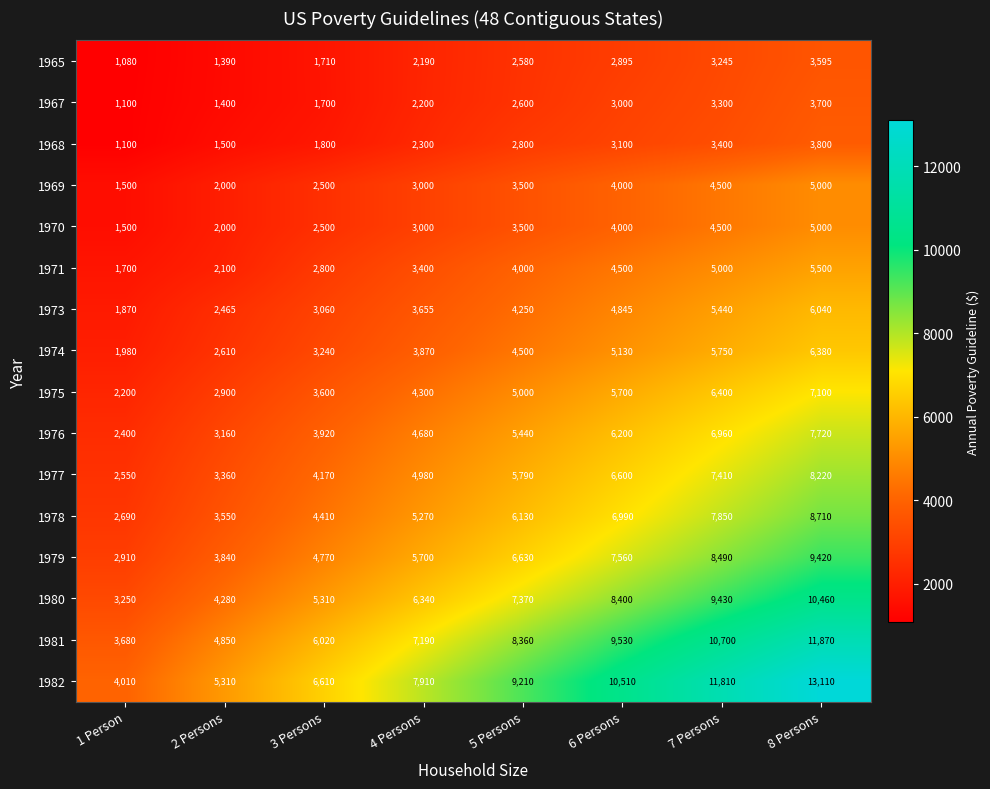

Which series has the largest range (max minus min)?

1982